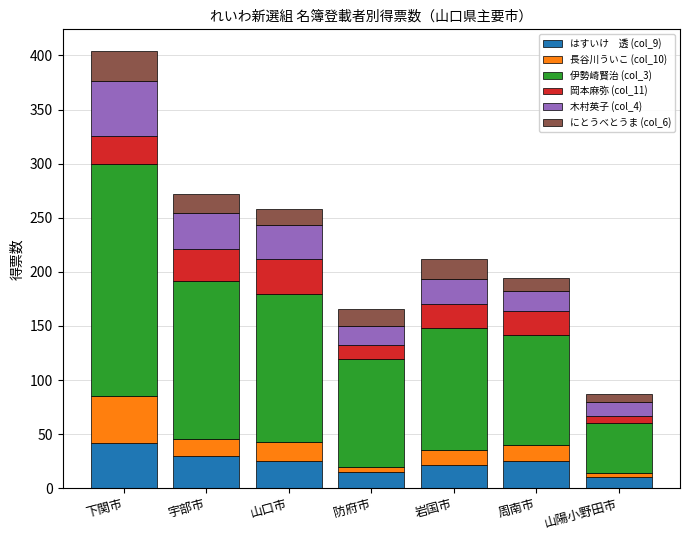

What is the total value across all series at 山口市?

257.9